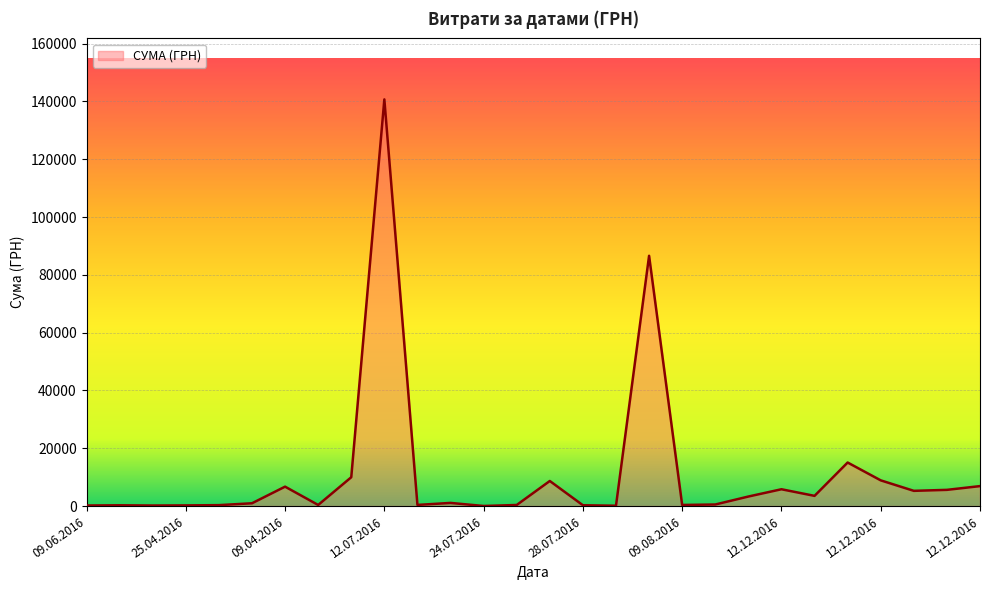

What is the greatest value displayed?

140706.2